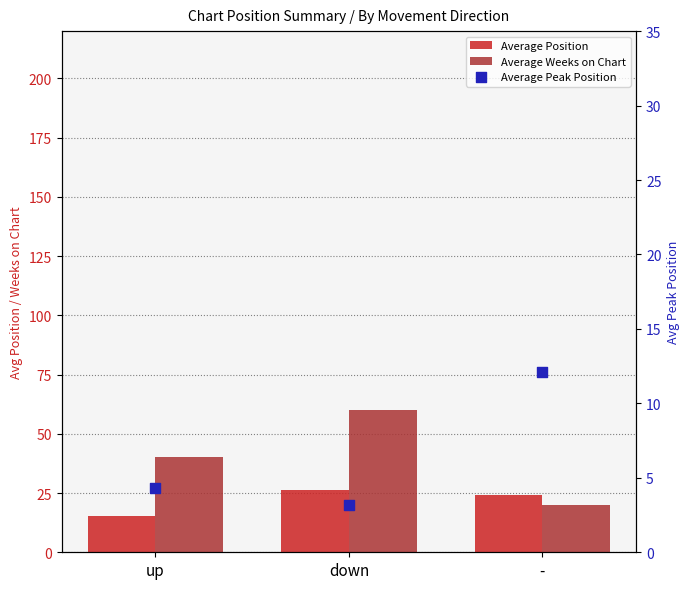

At how many categories does at least one series exceed 20?

3